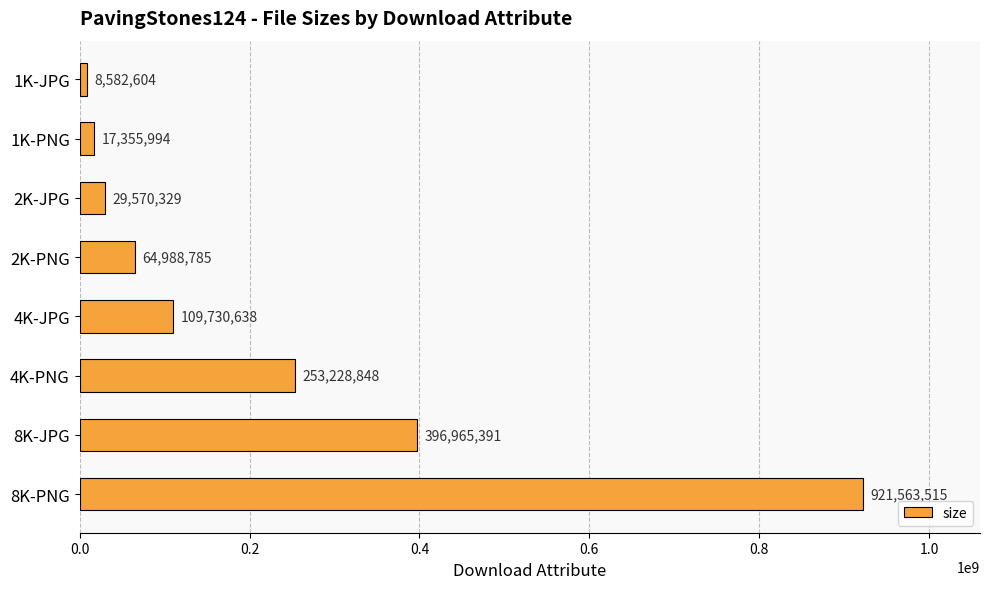

Reading top to bottom, list all the values displayed in this chart.

8582604	17355994	29570329	64988785	109730638	253228848	396965391	921563515